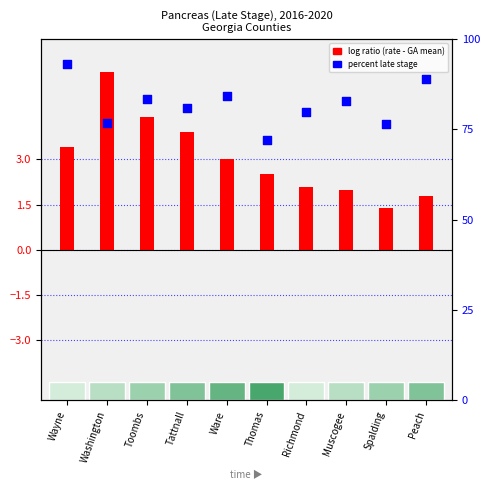

Which series has the largest Y range (max minus min)?

percent late stage